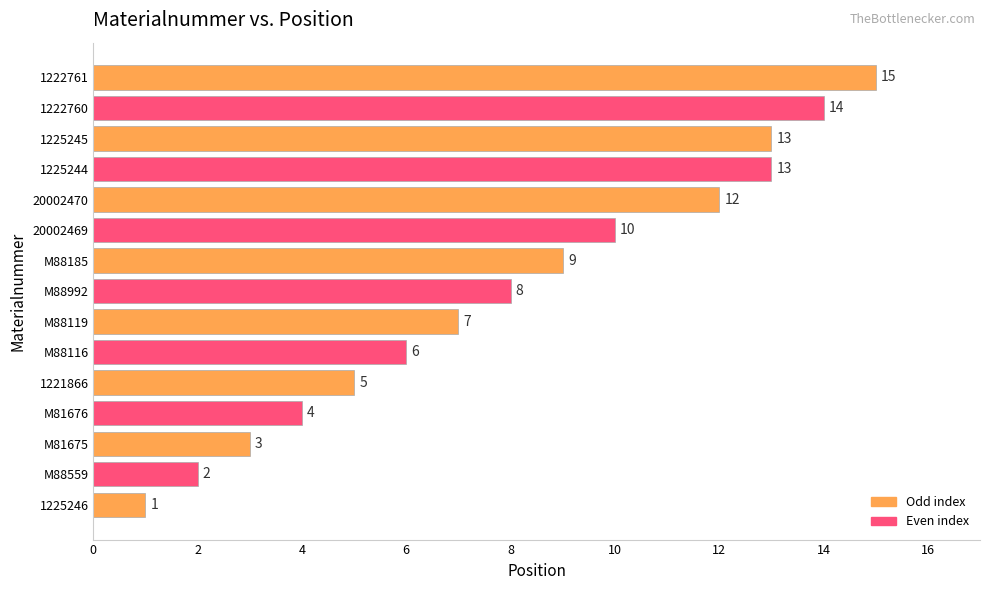

What is the change in value from 1225245 to 1222761?

+2